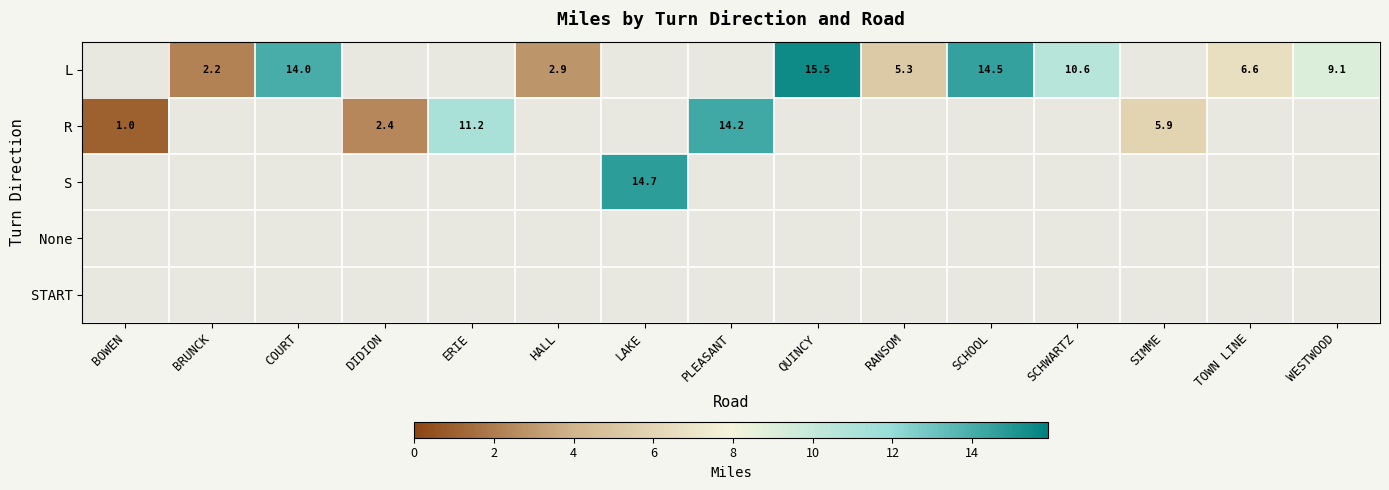

Is it true that R equals 14.2 at PLEASANT?

True